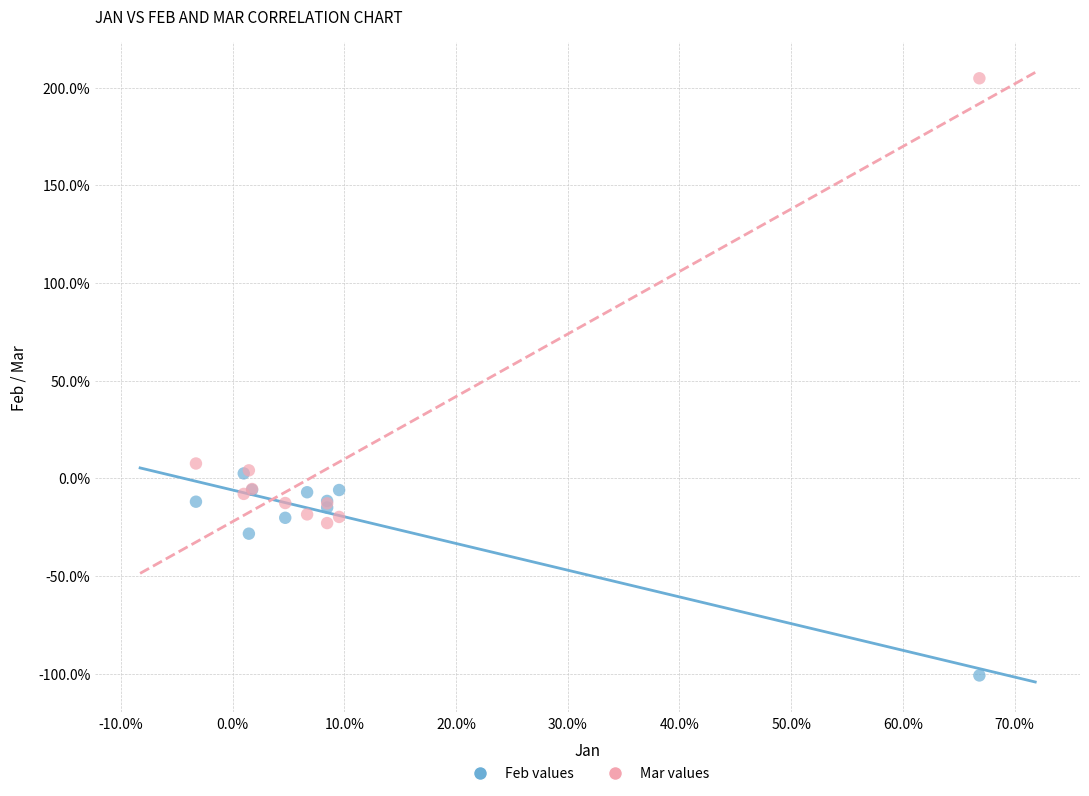

What are all the series names shown in the legend?

Feb values, Mar values